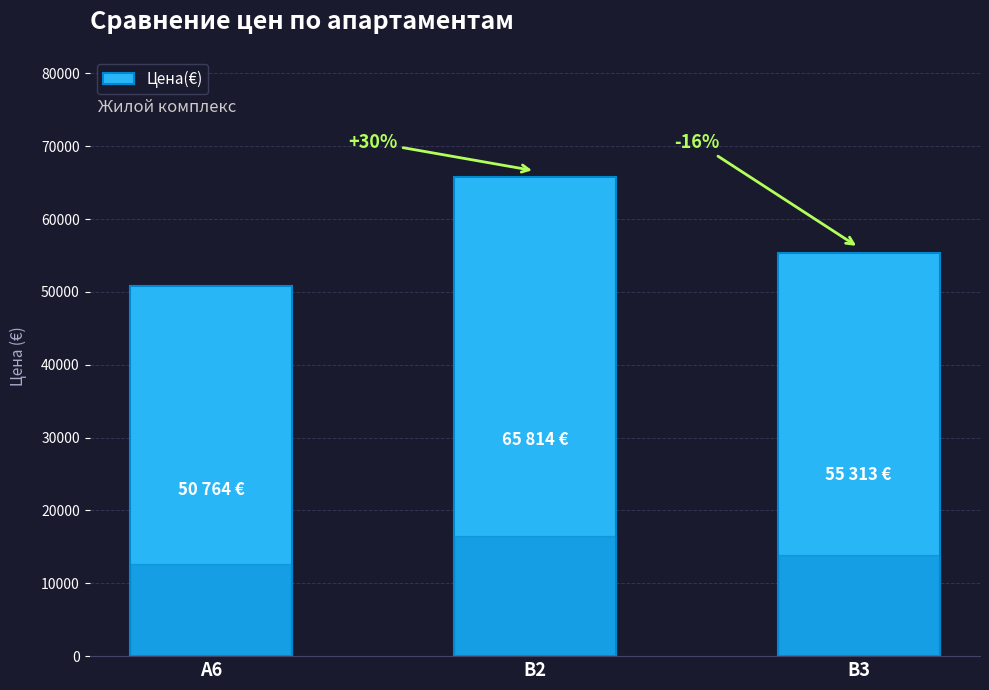

At which label does the data first exceed 55313?

В2